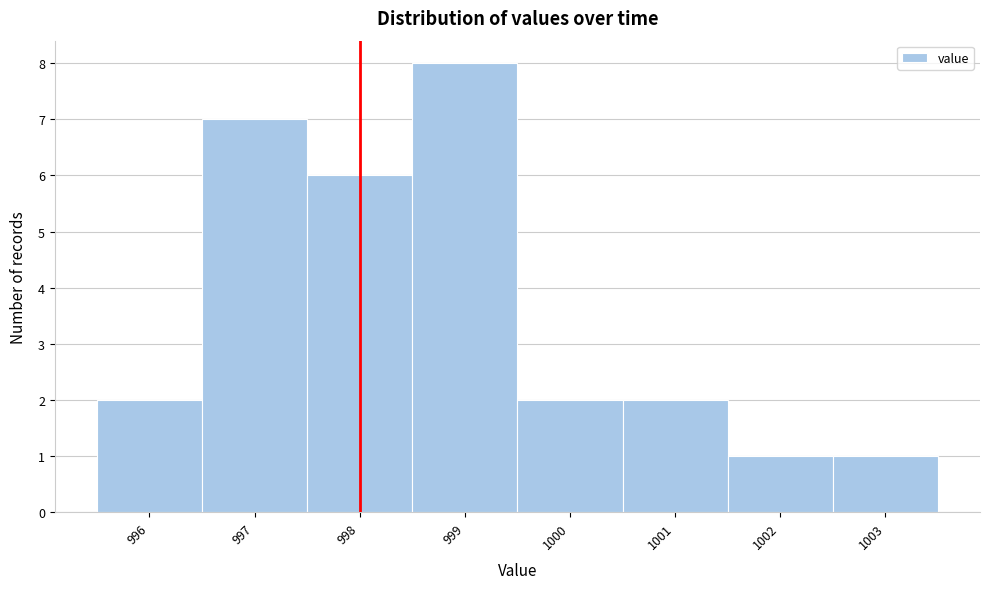

Reading left to right, transcribe this chart: for each bar, give the range it covers on the x-axis and its height. The values are not printed on the chart, so give them approximately, as read against the axis.

995.5 to 996.5: 2
996.5 to 997.5: 7
997.5 to 998.5: 6
998.5 to 999.5: 8
999.5 to 1000.5: 2
1000.5 to 1001.5: 2
1001.5 to 1002.5: 1
1002.5 to 1003.5: 1